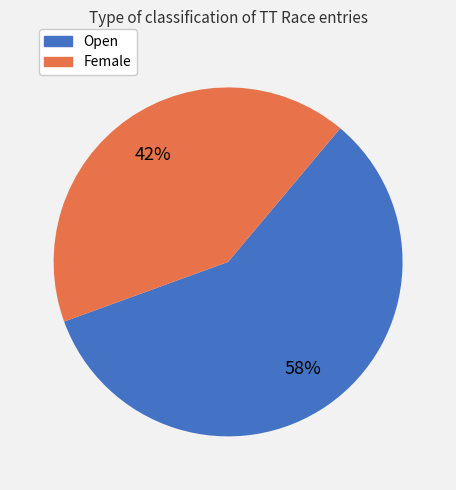

To the nearest percent, what percentage of the pie is Female?

42%